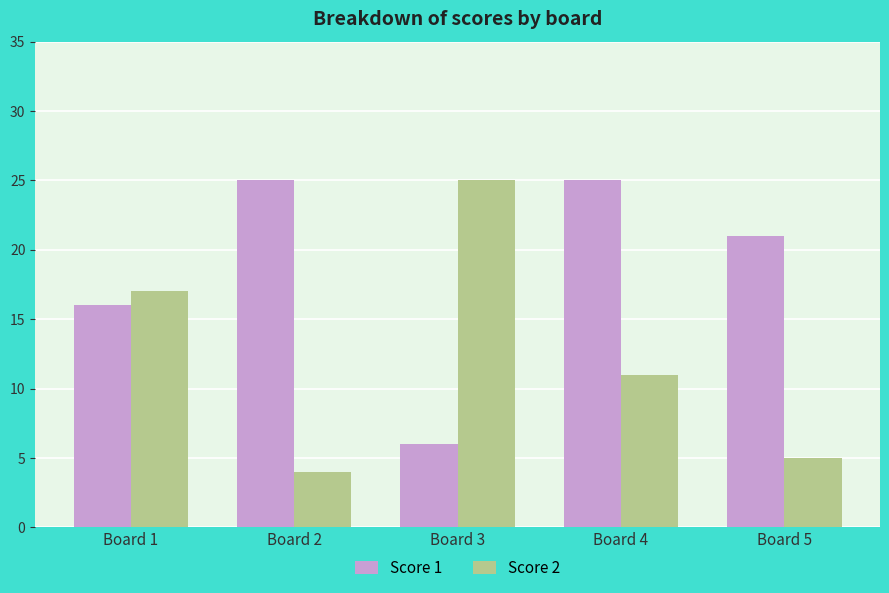

True or false: Score 2 has a value of 11 at Board 4.

True